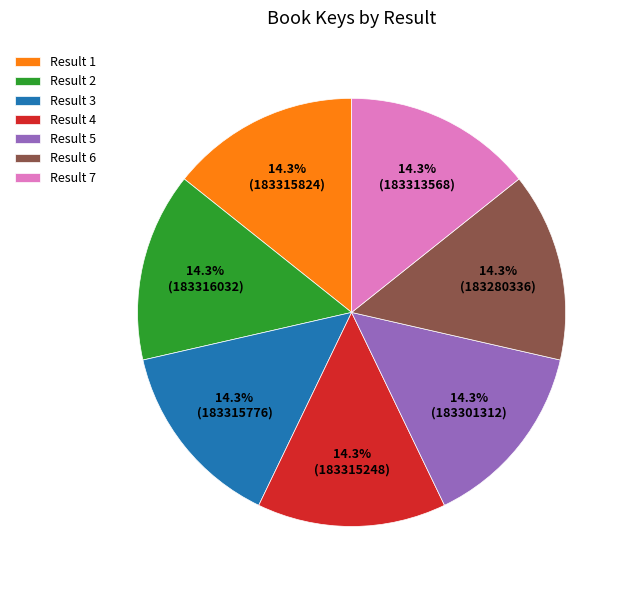

Approximately how many times larger is the value at Result 3 compared to Result 7?

1.0